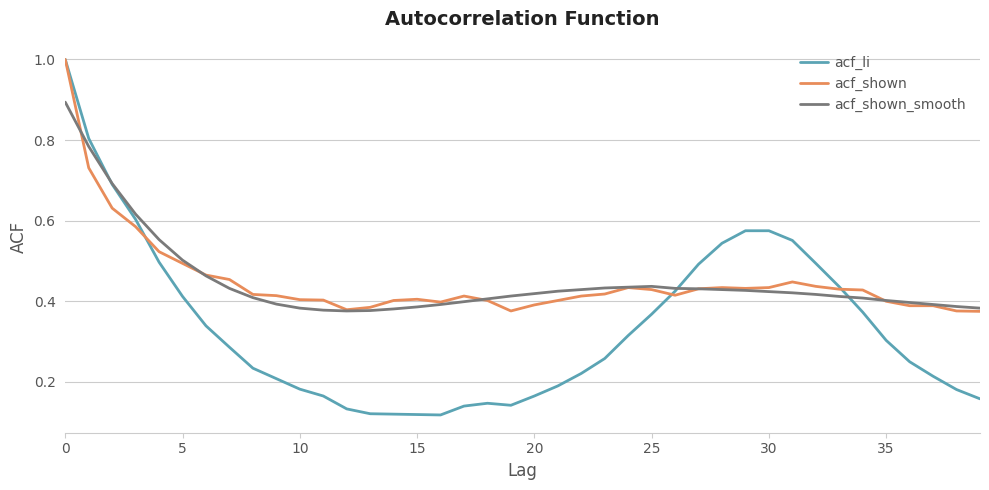

What is the sum of all acf_li values?

13.5